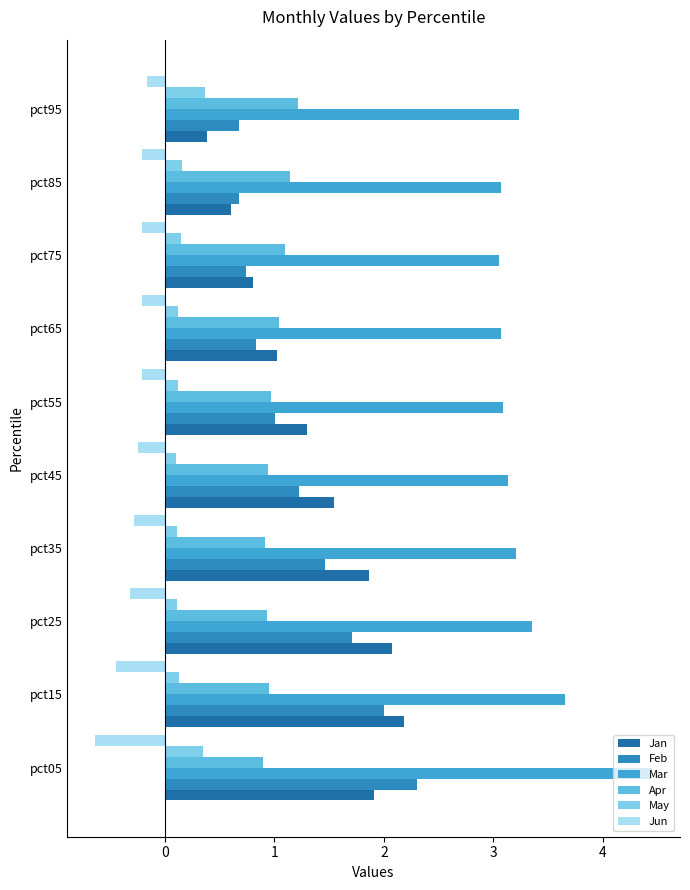

What are all the series names shown in the legend?

Jan, Feb, Mar, Apr, May, Jun